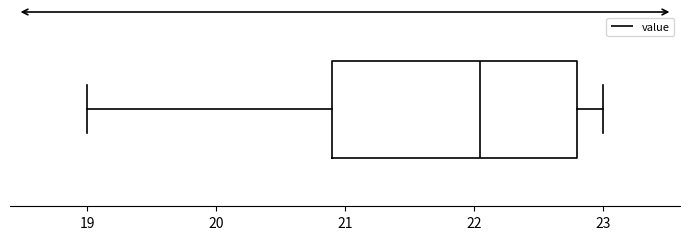

Where does the right whisker of the box end on the x-axis? The values are not printed on the chart, so give them approximately, as read against the axis.

23.0